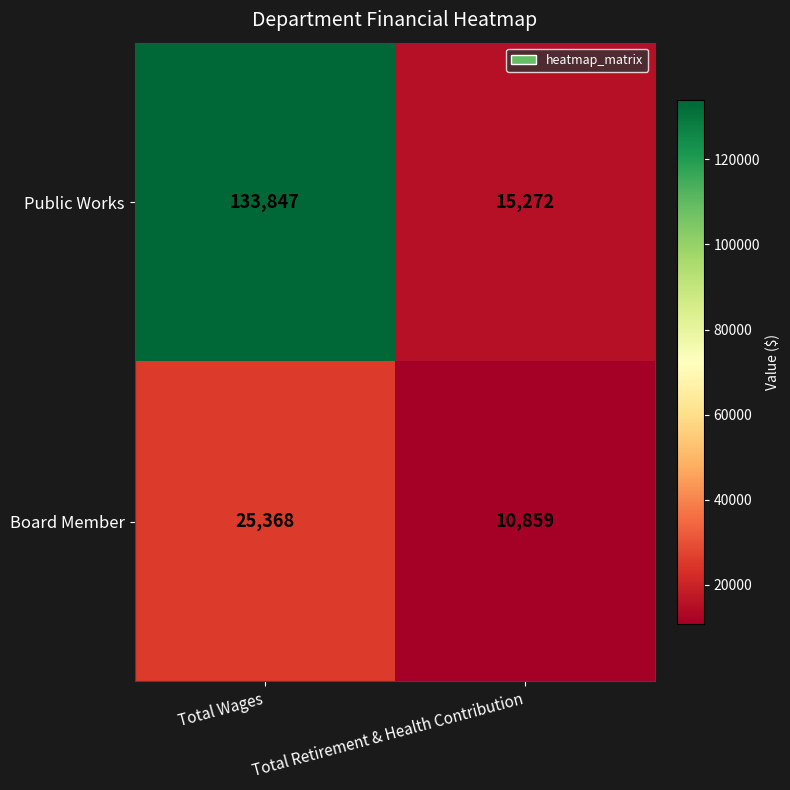

What is the maximum value shown in the chart?

133847